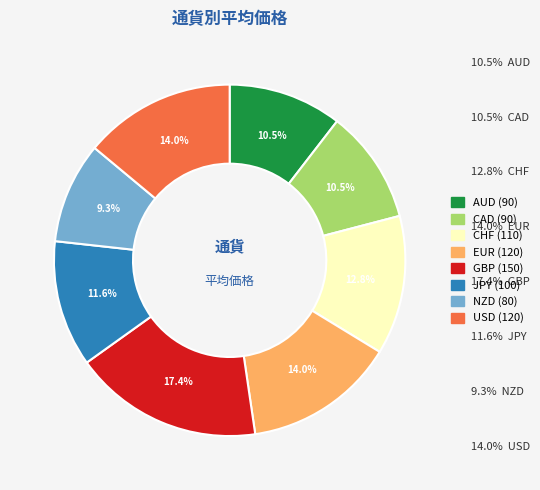

To the nearest percent, what is the difference between the largest and smallest slice percentages?

8%